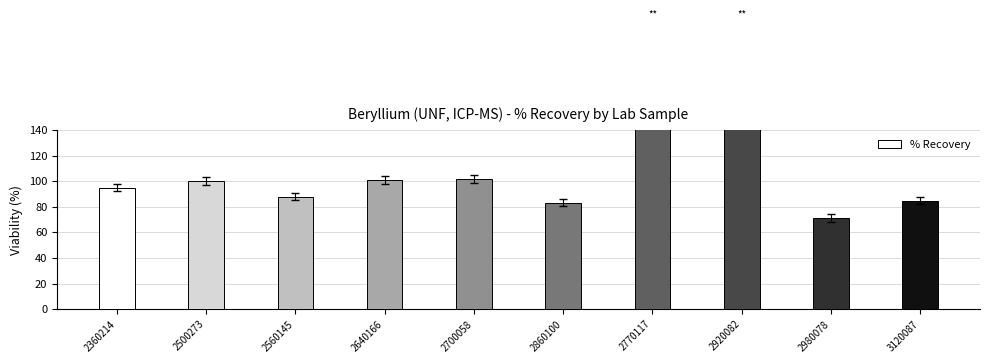

What is the value of the 6th bar from the left?

83.3